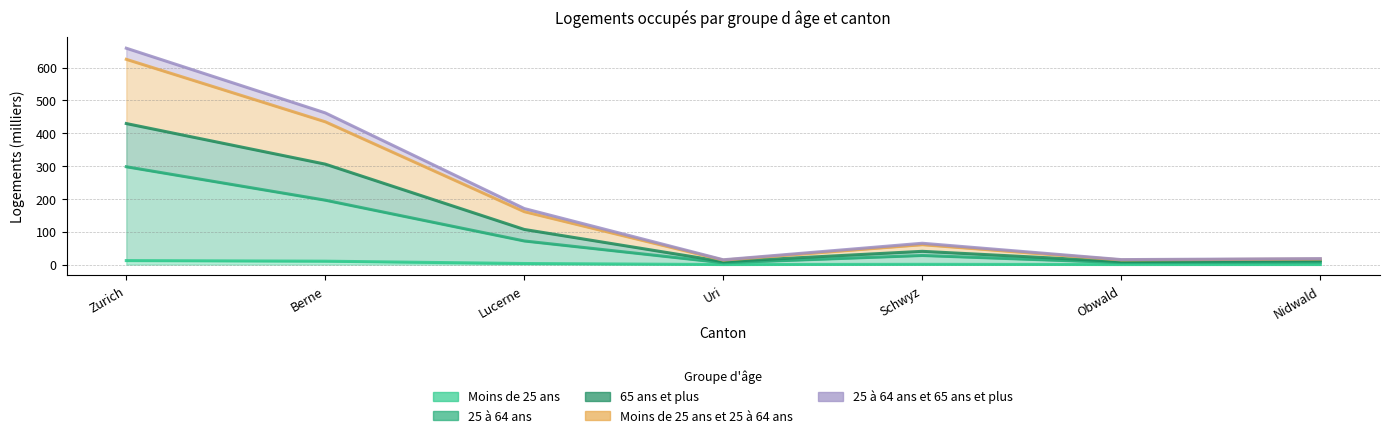

Between Berne and Nidwald, which series saw the biggest shift?

25 à 64 ans et 65 ans et plus